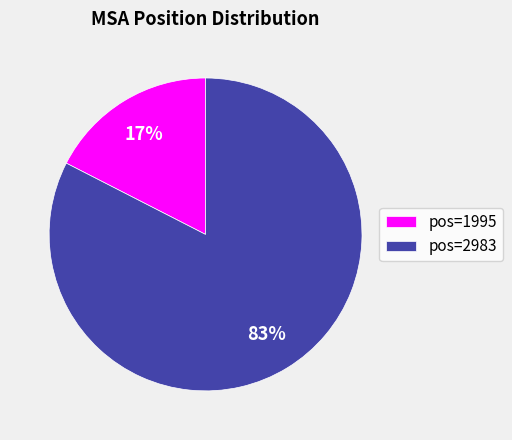

How many slices are in this pie chart?

2